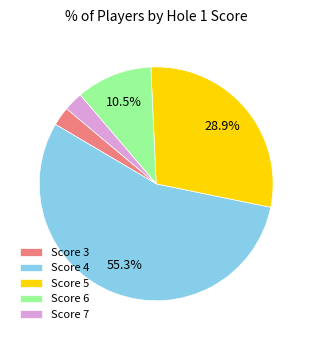

Count the number of slices in the pie.

5